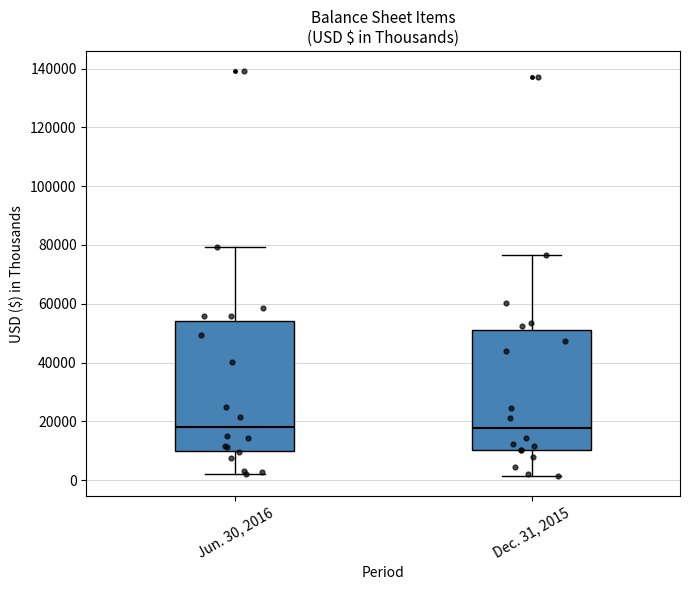

Reading left to right, read every box against the y-axis: the position of its median line, the range the box covers, and the ends of its whiskers. The values are not printed on the chart, so give them approximately, as read against the axis.

Jun. 30, 2016: median 18000, box 10000 to 54000, whiskers 2000 to 80000
Dec. 31, 2015: median 18000, box 10000 to 52000, whiskers 2000 to 76000